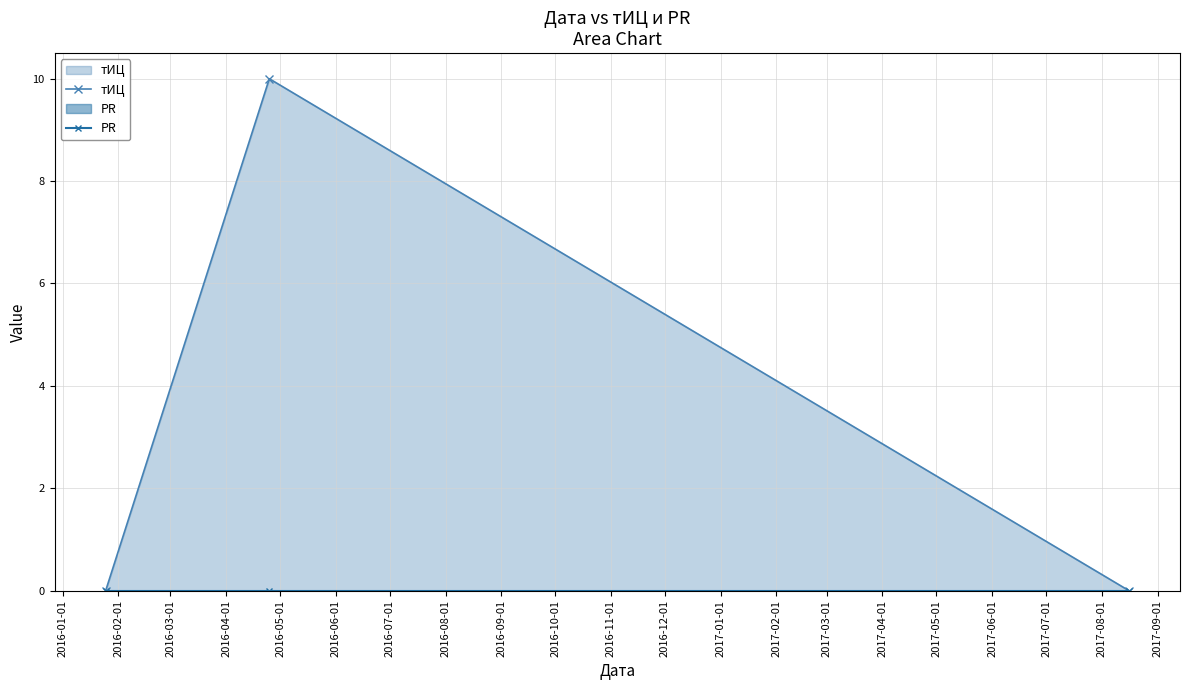

How many lines are shown in the chart?

2